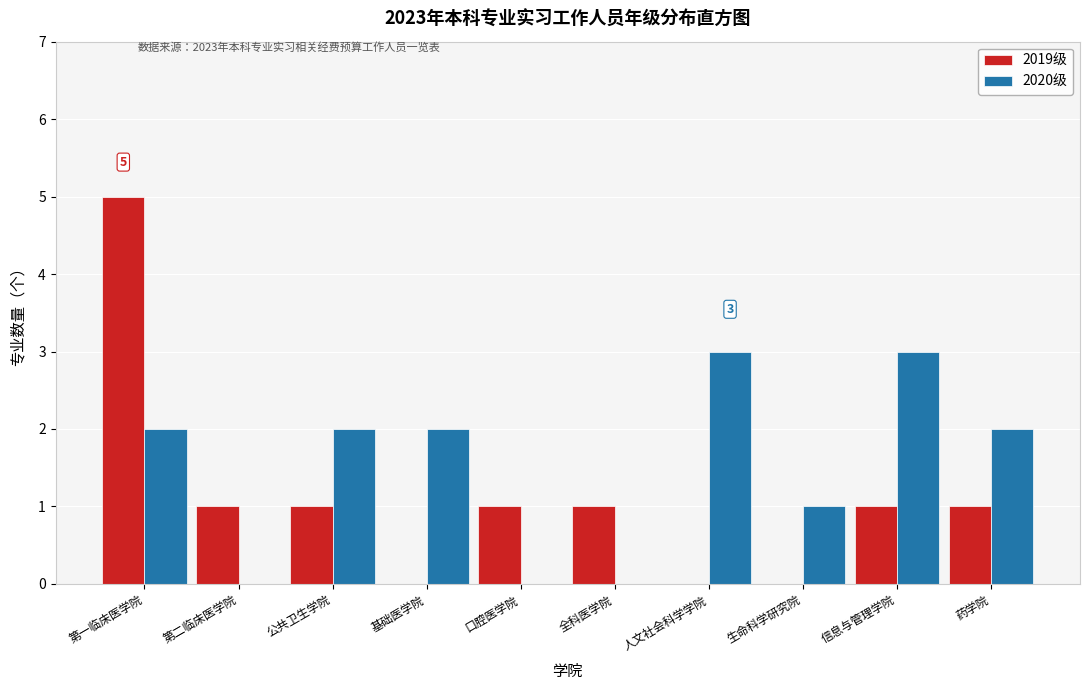

Reading right to left, extract all data points from this chart.

2019级: 药学院=1	信息与管理学院=1	生命科学研究院=0	人文社会科学学院=0	全科医学院=1	口腔医学院=1	基础医学院=0	公共卫生学院=1	第二临床医学院=1	第一临床医学院=5
2020级: 药学院=2	信息与管理学院=3	生命科学研究院=1	人文社会科学学院=3	全科医学院=0	口腔医学院=0	基础医学院=2	公共卫生学院=2	第二临床医学院=0	第一临床医学院=2